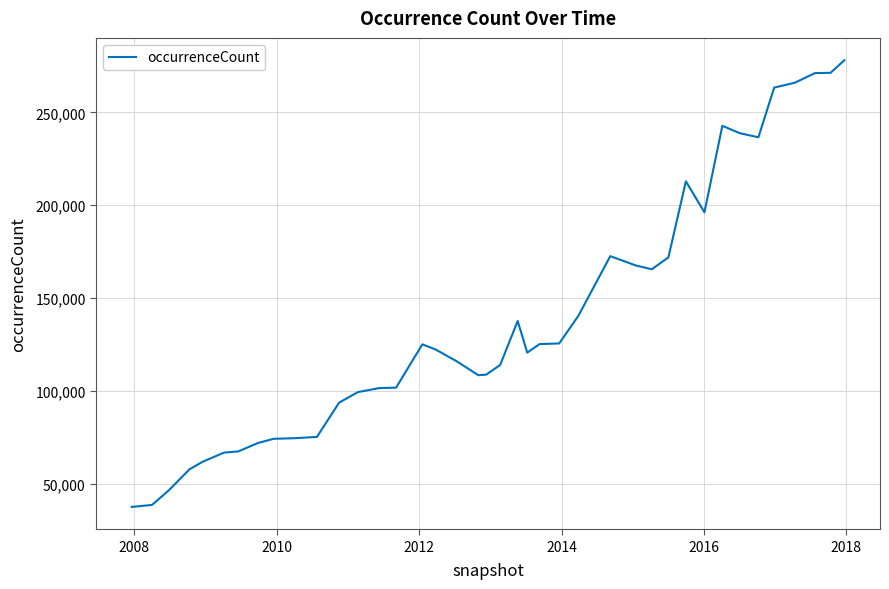

What is the minimum value shown in the chart?

37509